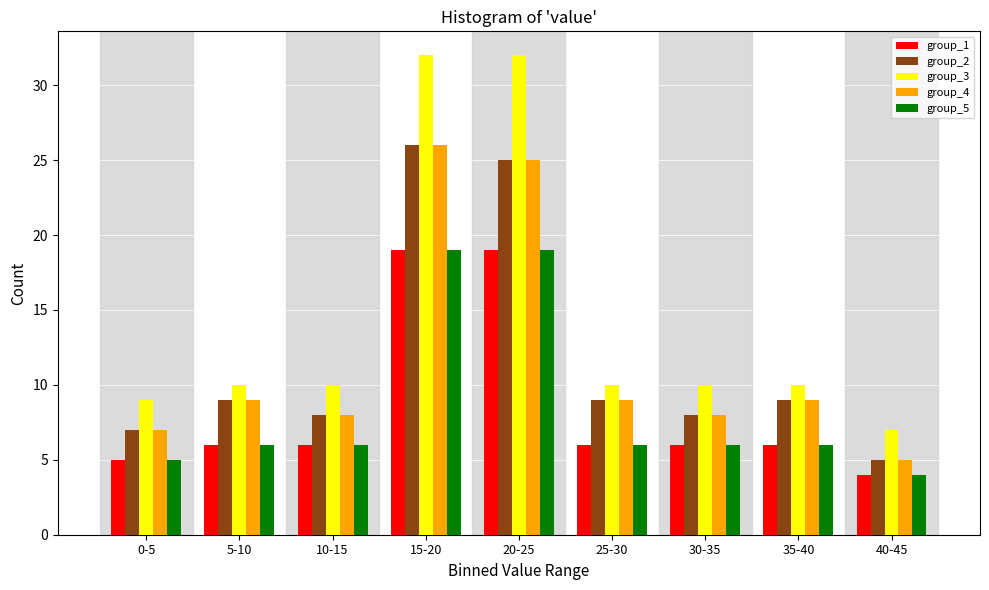

Is the value of group_4 at 30-35 greater than the value of group_5 at 40-45?

Yes